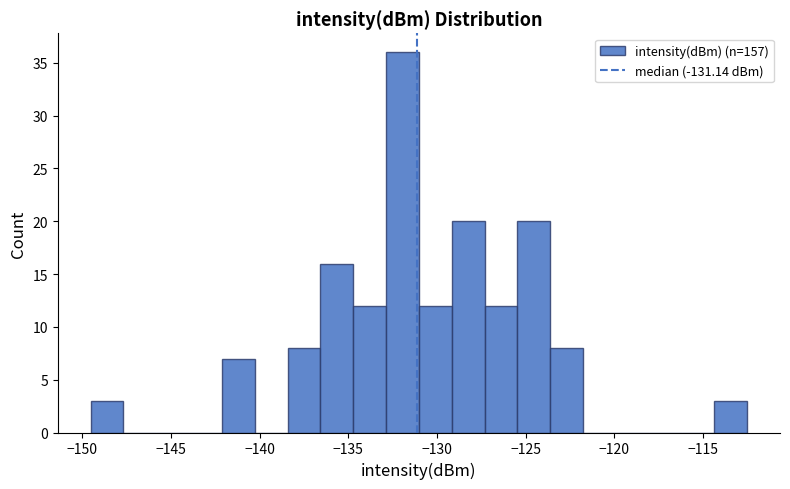

Read against the x-axis, roughly where is the centre of the tallest bar?

-132.0